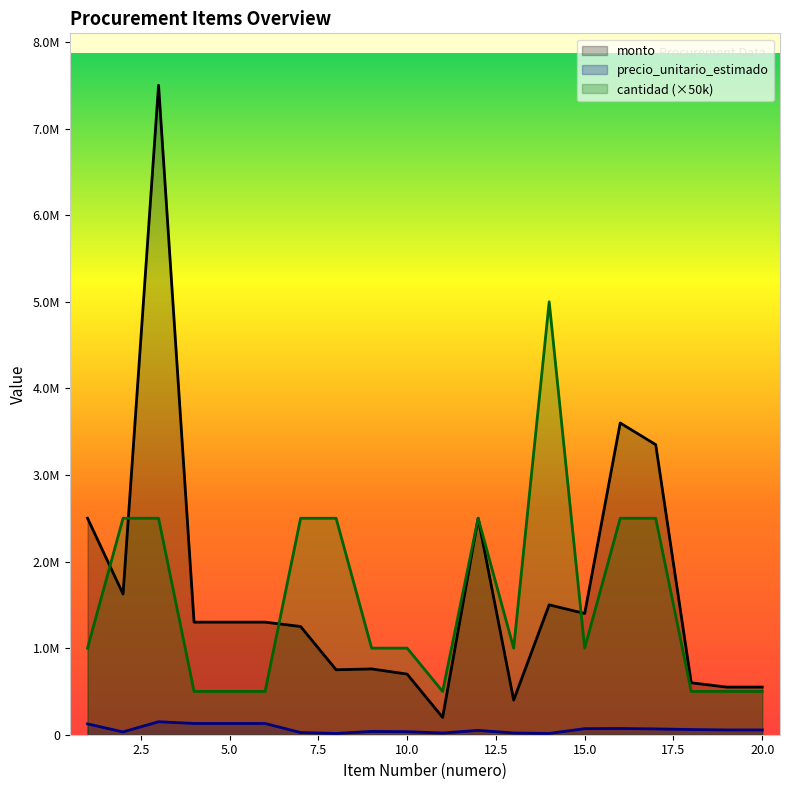

Is the value of cantidad at 5 greater than the value of monto at 15?

No